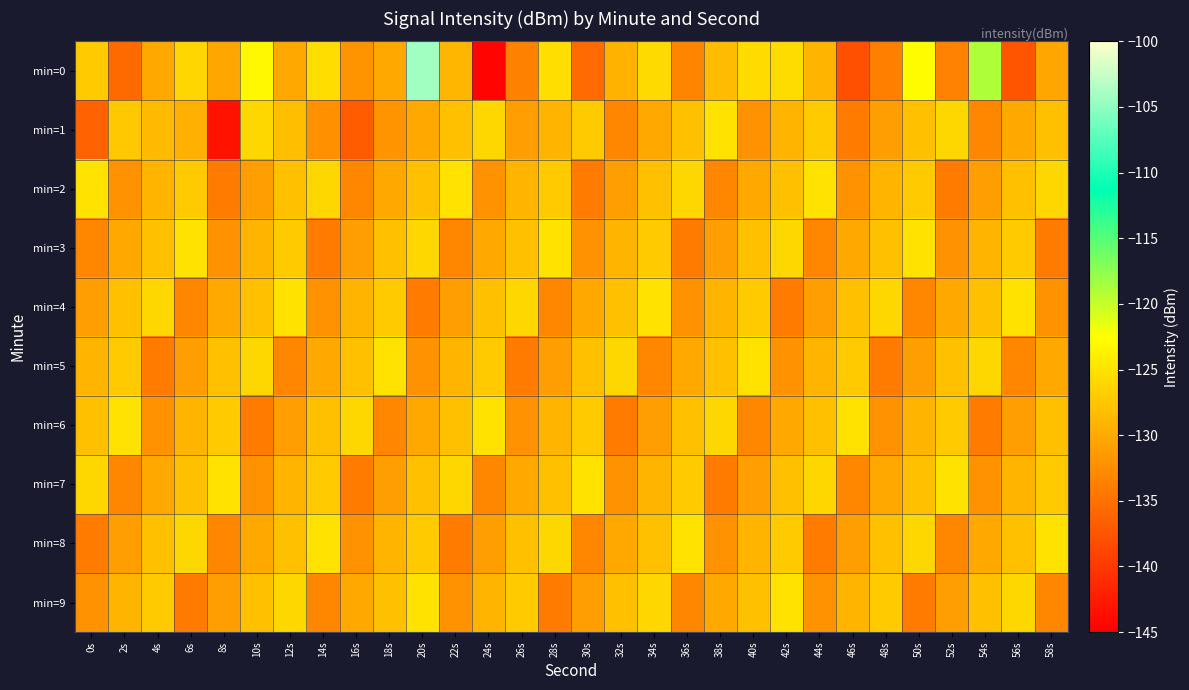

Reading left to right, list all the values displayed in this chart.

min=0: 0s=-127.1	2s=-135.6	4s=-130.0	6s=-126.1	8s=-130.2	10s=-123.1	12s=-130.1	14s=-125.5	16s=-131.9	18s=-130.1	20s=-104.2	22s=-128.9	24s=-144.5	26s=-133.6	28s=-125.3	30s=-135.5	32s=-129.2	34s=-125.7	36s=-133.2	38s=-128.3	40s=-125.6	42s=-125.6	44s=-129.0	46s=-137.9	48s=-133.7	50s=-122.6	52s=-133.4	54s=-118.9	56s=-137.5	58s=-130.2
min=1: 0s=-136.3	2s=-127.3	4s=-128.5	6s=-129.4	8s=-143.3	10s=-126.0	12s=-128.1	14s=-132.2	16s=-136.8	18s=-132.0	20s=-130.0	22s=-128.0	24s=-126.0	26s=-131.0	28s=-129.0	30s=-127.0	32s=-133.0	34s=-130.0	36s=-128.0	38s=-125.0	40s=-132.0	42s=-129.0	44s=-127.0	46s=-134.0	48s=-131.0	50s=-128.0	52s=-126.0	54s=-133.0	56s=-130.0	58s=-128.0
min=2: 0s=-125.0	2s=-132.0	4s=-129.0	6s=-127.0	8s=-134.0	10s=-131.0	12s=-128.0	14s=-126.0	16s=-133.0	18s=-130.0	20s=-128.0	22s=-125.0	24s=-132.0	26s=-129.0	28s=-127.0	30s=-134.0	32s=-131.0	34s=-128.0	36s=-126.0	38s=-133.0	40s=-130.0	42s=-128.0	44s=-125.0	46s=-132.0	48s=-129.0	50s=-127.0	52s=-134.0	54s=-131.0	56s=-128.0	58s=-126.0
min=3: 0s=-133.0	2s=-130.0	4s=-128.0	6s=-125.0	8s=-132.0	10s=-129.0	12s=-127.0	14s=-134.0	16s=-131.0	18s=-128.0	20s=-126.0	22s=-133.0	24s=-130.0	26s=-128.0	28s=-125.0	30s=-132.0	32s=-129.0	34s=-127.0	36s=-134.0	38s=-131.0	40s=-128.0	42s=-126.0	44s=-133.0	46s=-130.0	48s=-128.0	50s=-125.0	52s=-132.0	54s=-129.0	56s=-127.0	58s=-134.0
min=4: 0s=-131.0	2s=-128.0	4s=-126.0	6s=-133.0	8s=-130.0	10s=-128.0	12s=-125.0	14s=-132.0	16s=-129.0	18s=-127.0	20s=-134.0	22s=-131.0	24s=-128.0	26s=-126.0	28s=-133.0	30s=-130.0	32s=-128.0	34s=-125.0	36s=-132.0	38s=-129.0	40s=-127.0	42s=-134.0	44s=-131.0	46s=-128.0	48s=-126.0	50s=-133.0	52s=-130.0	54s=-128.0	56s=-125.0	58s=-132.0
min=5: 0s=-129.0	2s=-127.0	4s=-134.0	6s=-131.0	8s=-128.0	10s=-126.0	12s=-133.0	14s=-130.0	16s=-128.0	18s=-125.0	20s=-132.0	22s=-129.0	24s=-127.0	26s=-134.0	28s=-131.0	30s=-128.0	32s=-126.0	34s=-133.0	36s=-130.0	38s=-128.0	40s=-125.0	42s=-132.0	44s=-129.0	46s=-127.0	48s=-134.0	50s=-131.0	52s=-128.0	54s=-126.0	56s=-133.0	58s=-130.0
min=6: 0s=-128.0	2s=-125.0	4s=-132.0	6s=-129.0	8s=-127.0	10s=-134.0	12s=-131.0	14s=-128.0	16s=-126.0	18s=-133.0	20s=-130.0	22s=-128.0	24s=-125.0	26s=-132.0	28s=-129.0	30s=-127.0	32s=-134.0	34s=-131.0	36s=-128.0	38s=-126.0	40s=-133.0	42s=-130.0	44s=-128.0	46s=-125.0	48s=-132.0	50s=-129.0	52s=-127.0	54s=-134.0	56s=-131.0	58s=-128.0
min=7: 0s=-126.0	2s=-133.0	4s=-130.0	6s=-128.0	8s=-125.0	10s=-132.0	12s=-129.0	14s=-127.0	16s=-134.0	18s=-131.0	20s=-128.0	22s=-126.0	24s=-133.0	26s=-130.0	28s=-128.0	30s=-125.0	32s=-132.0	34s=-129.0	36s=-127.0	38s=-134.0	40s=-131.0	42s=-128.0	44s=-126.0	46s=-133.0	48s=-130.0	50s=-128.0	52s=-125.0	54s=-132.0	56s=-129.0	58s=-127.0
min=8: 0s=-134.0	2s=-131.0	4s=-128.0	6s=-126.0	8s=-133.0	10s=-130.0	12s=-128.0	14s=-125.0	16s=-132.0	18s=-129.0	20s=-127.0	22s=-134.0	24s=-131.0	26s=-128.0	28s=-126.0	30s=-133.0	32s=-130.0	34s=-128.0	36s=-125.0	38s=-132.0	40s=-129.0	42s=-127.0	44s=-134.0	46s=-131.0	48s=-128.0	50s=-126.0	52s=-133.0	54s=-130.0	56s=-128.0	58s=-125.0
min=9: 0s=-132.0	2s=-129.0	4s=-127.0	6s=-134.0	8s=-131.0	10s=-128.0	12s=-126.0	14s=-133.0	16s=-130.0	18s=-128.0	20s=-125.0	22s=-132.0	24s=-129.0	26s=-127.0	28s=-134.0	30s=-131.0	32s=-128.0	34s=-126.0	36s=-133.0	38s=-130.0	40s=-128.0	42s=-125.0	44s=-132.0	46s=-129.0	48s=-127.0	50s=-134.0	52s=-131.0	54s=-128.0	56s=-126.0	58s=-133.0